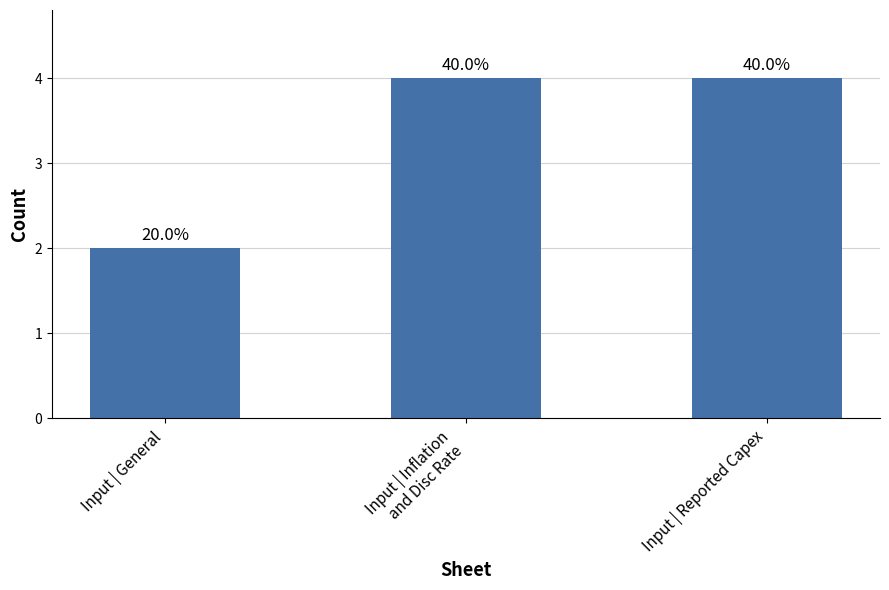

List the labels in order of value, smallest first.

Input | General, Input | Inflation
and Disc Rate, Input | Reported Capex